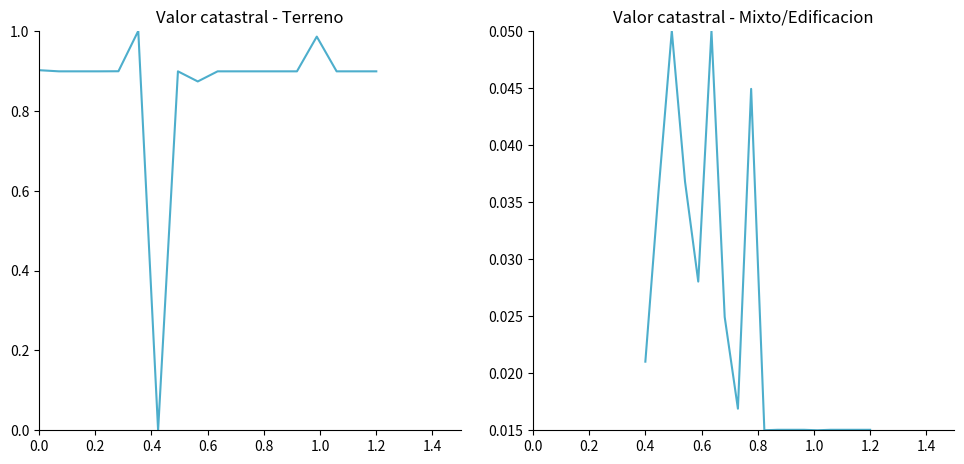

How many lines are shown in the chart?

2